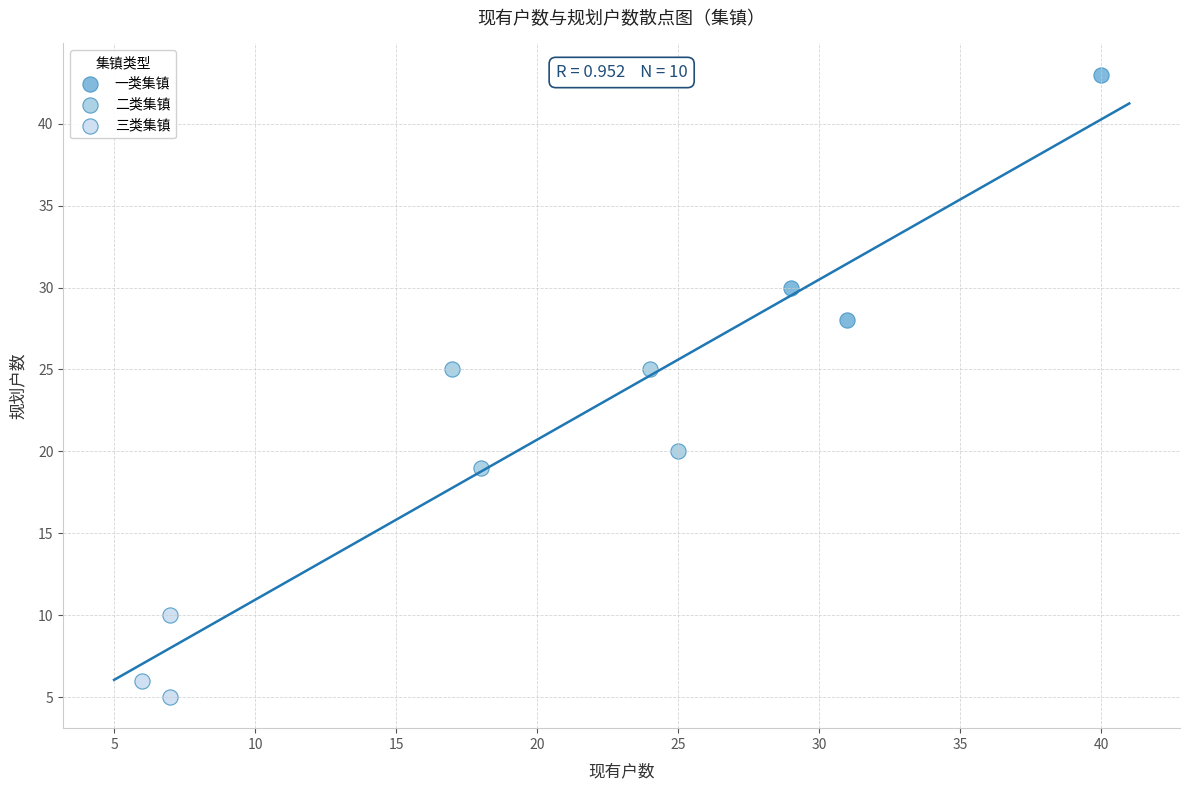

Which series reaches the maximum Y coordinate?

一类集镇